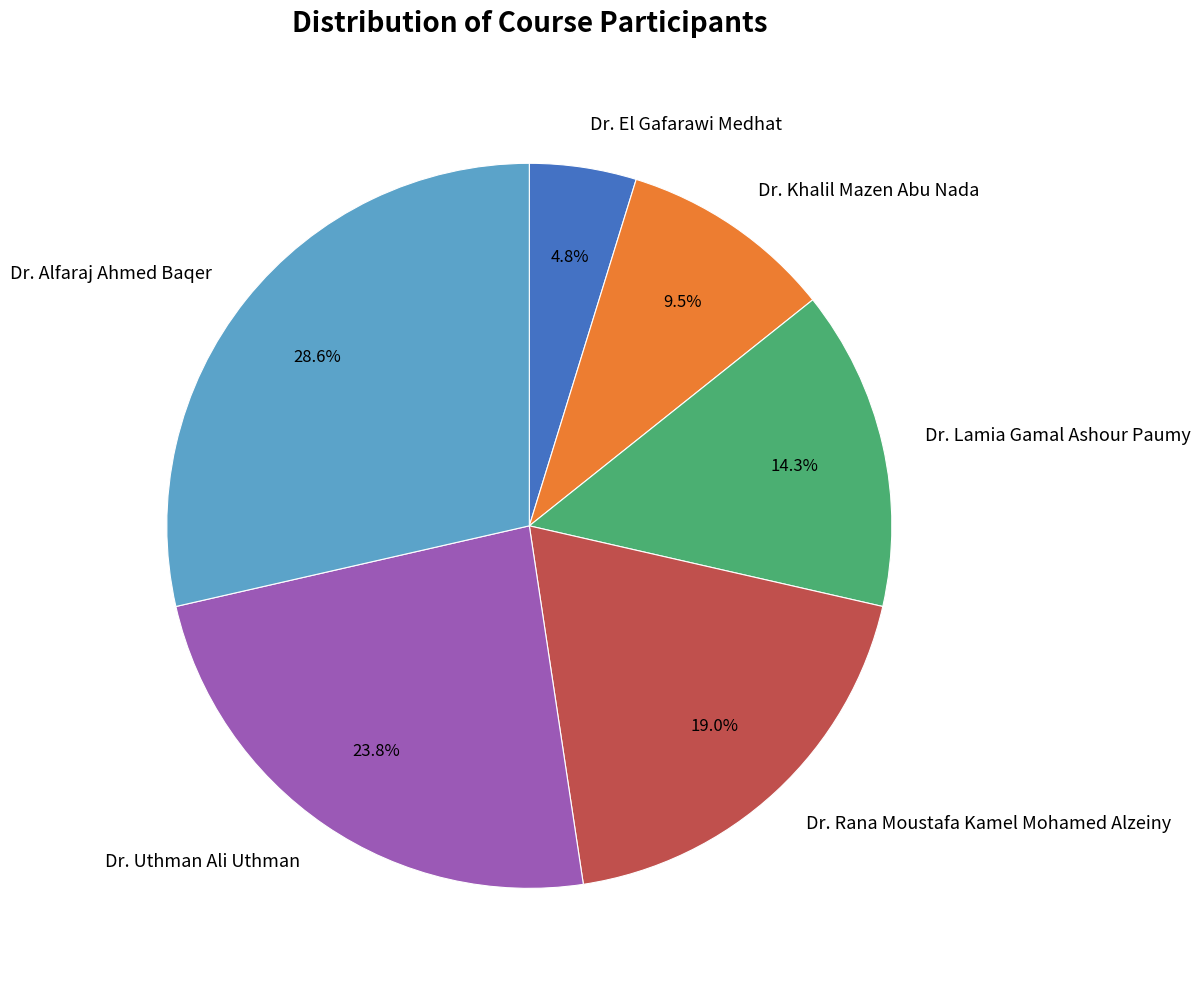

Approximately how many times larger is the value at Dr. Alfaraj Ahmed Baqer compared to Dr. Lamia Gamal Ashour Paumy?

2.0